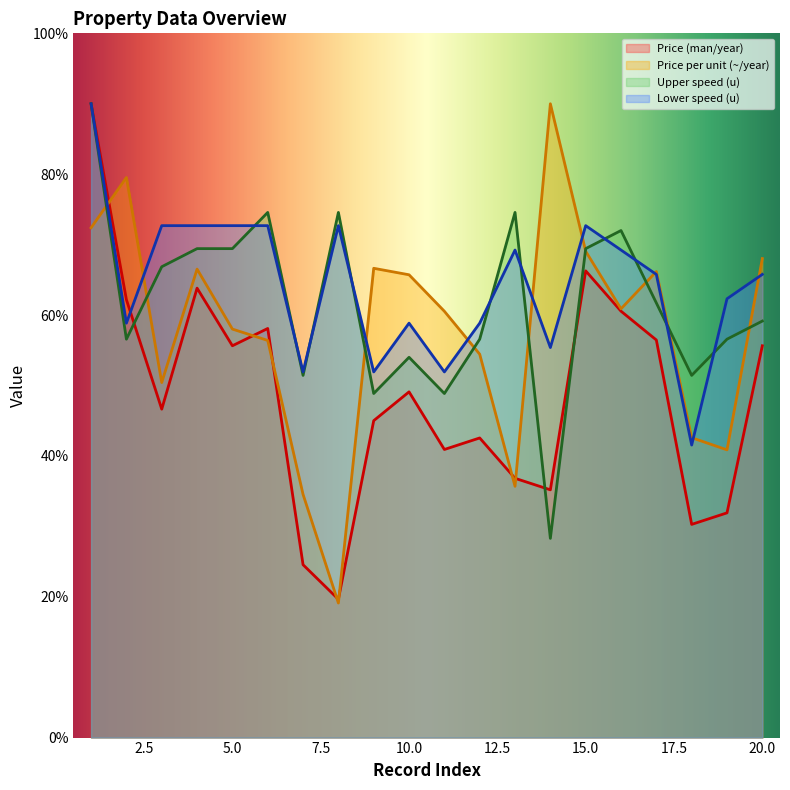

At which category does Price (man/year) reach its first local peak?

4